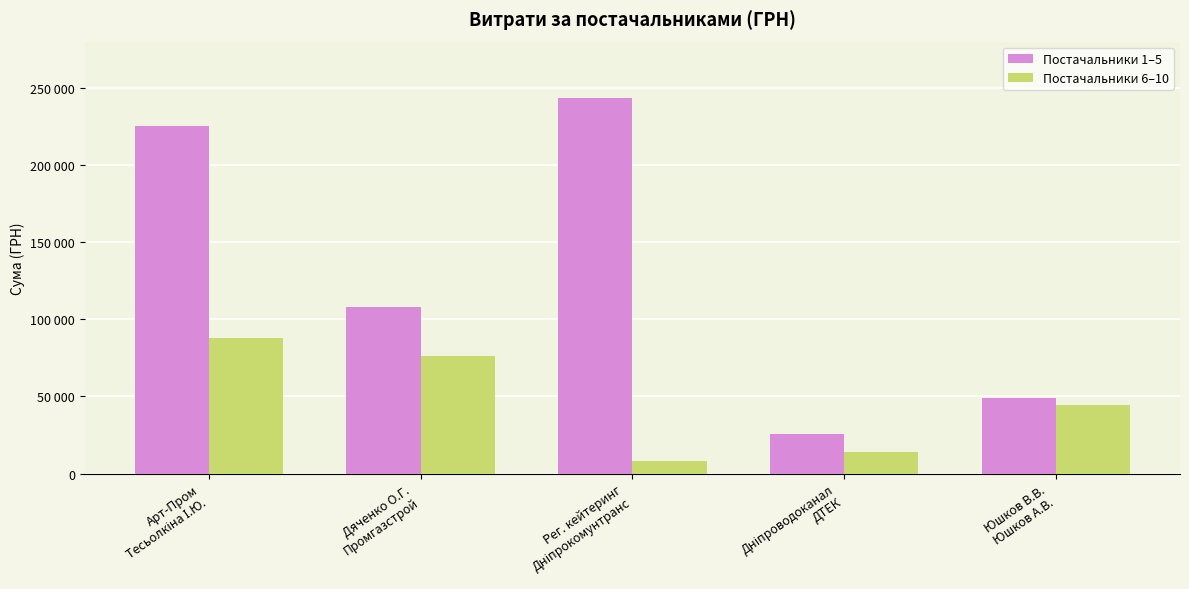

What are all the series names shown in the legend?

Постачальники 1–5, Постачальники 6–10